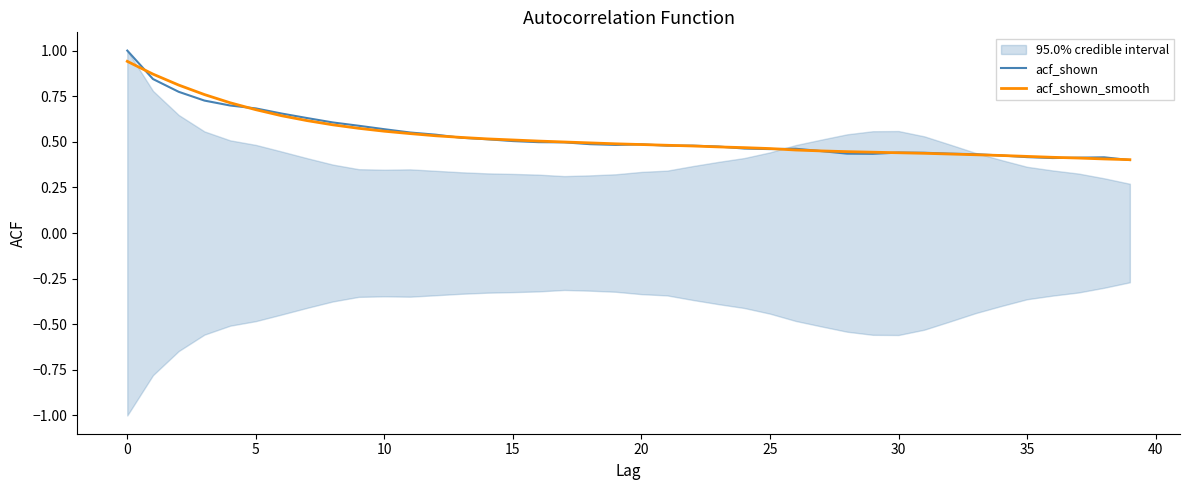

What is the label of the 28th point from the left?

27